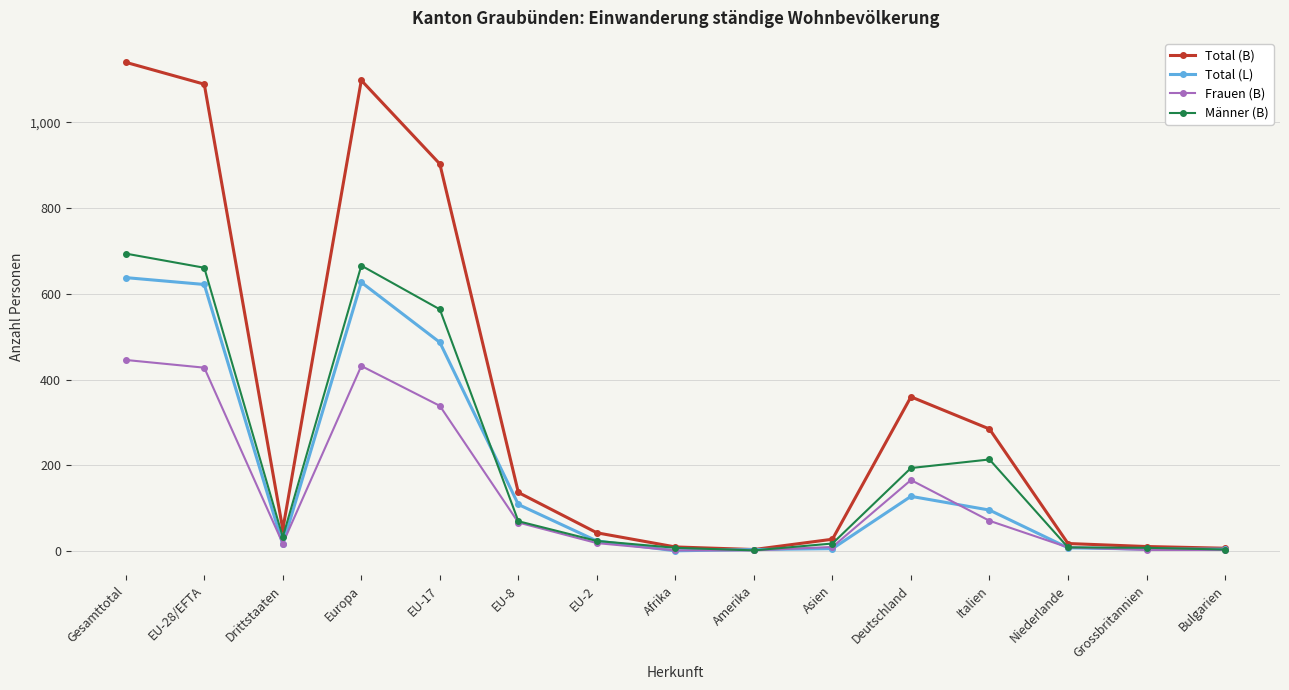

Rank the series at Italien from lowest to highest value.

Frauen (B), Total (L), Männer (B), Total (B)